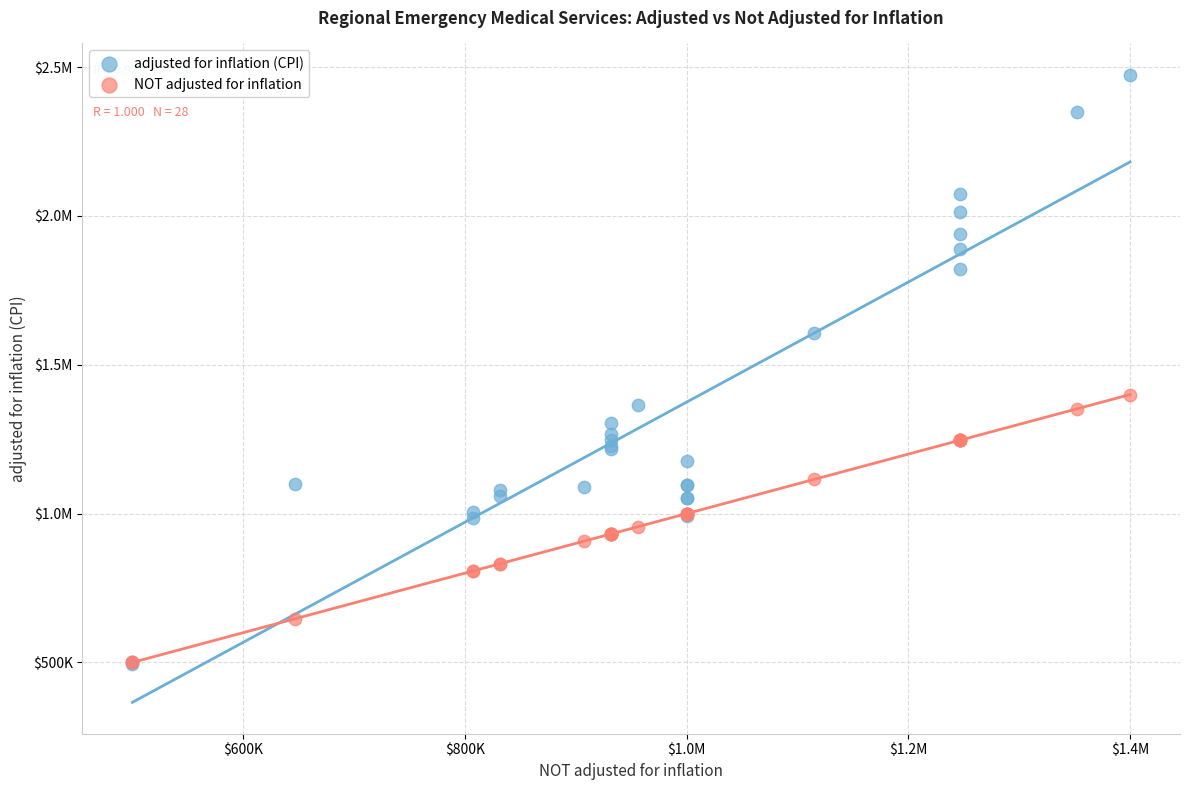

What are all the series names shown in the legend?

adjusted for inflation (CPI), NOT adjusted for inflation